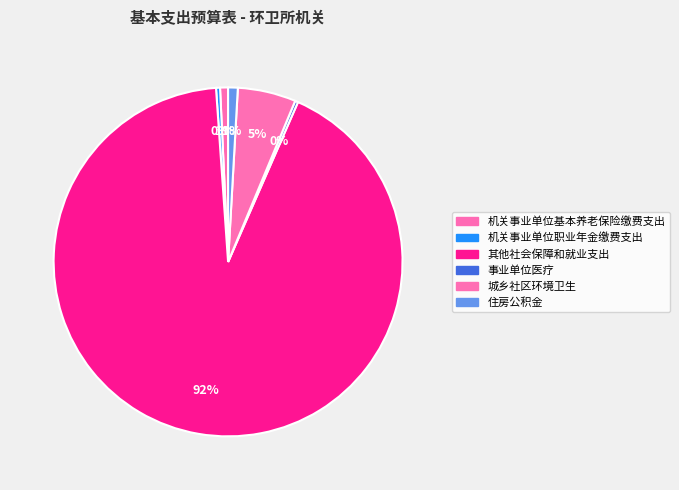

Does 其他社会保障和就业支出 represent more than half of the total?

Yes